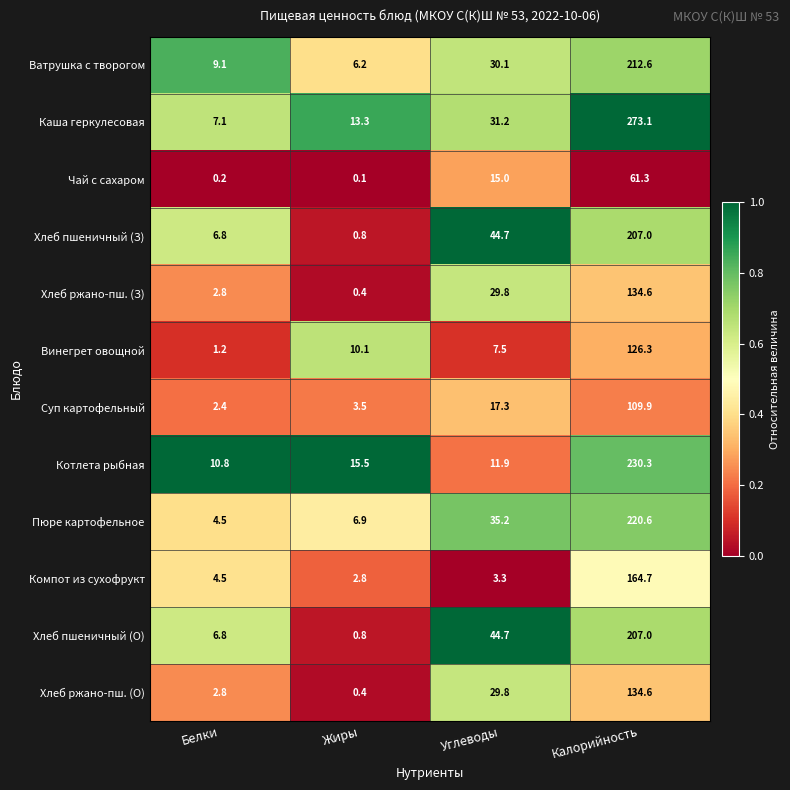

What is the greatest value displayed?

273.1